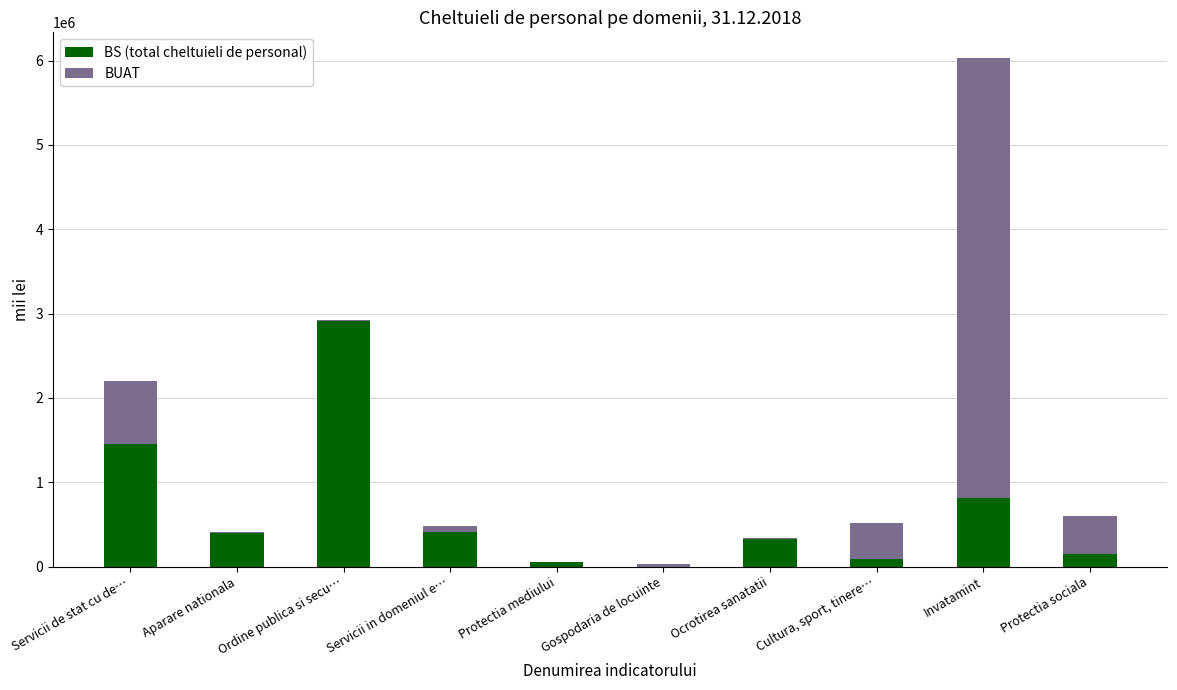

Count the number of categories in the chart.

10